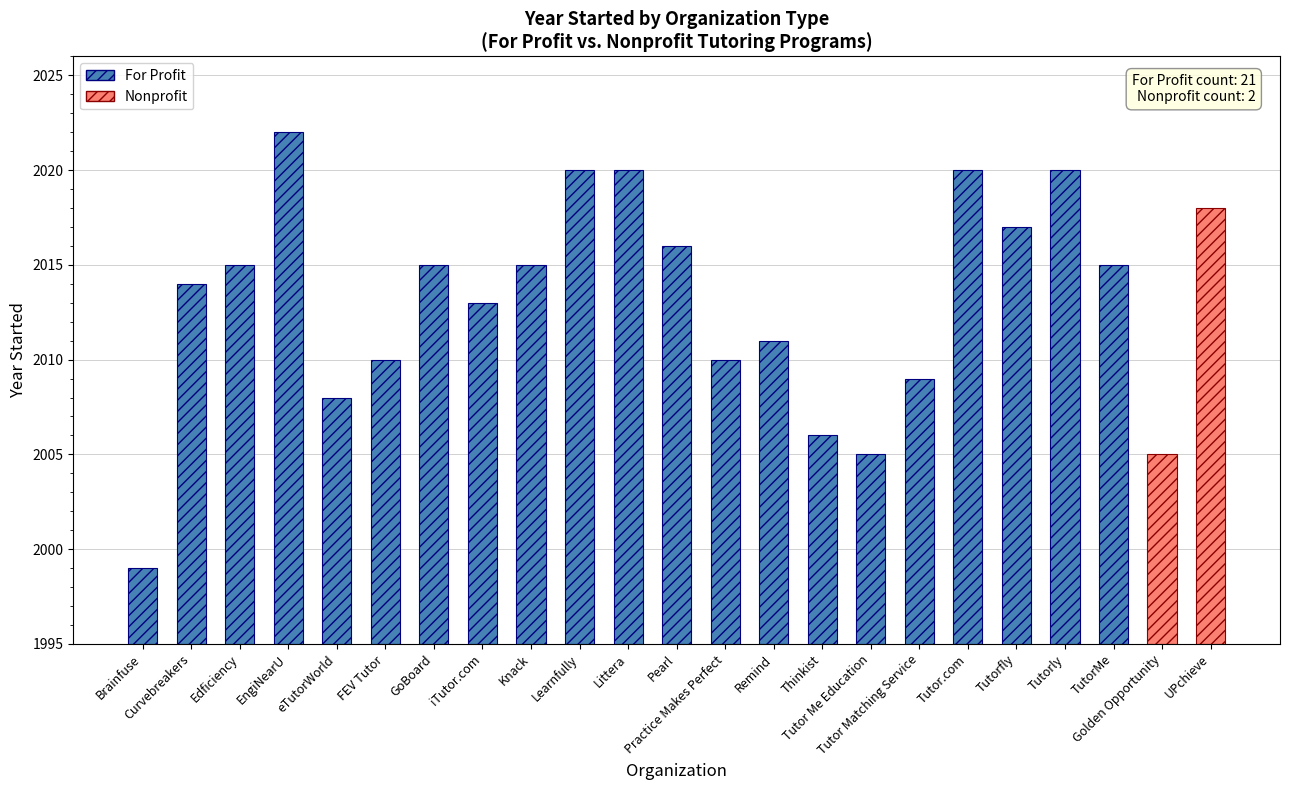

Which has a higher value, Remind or EngiNearU?

EngiNearU